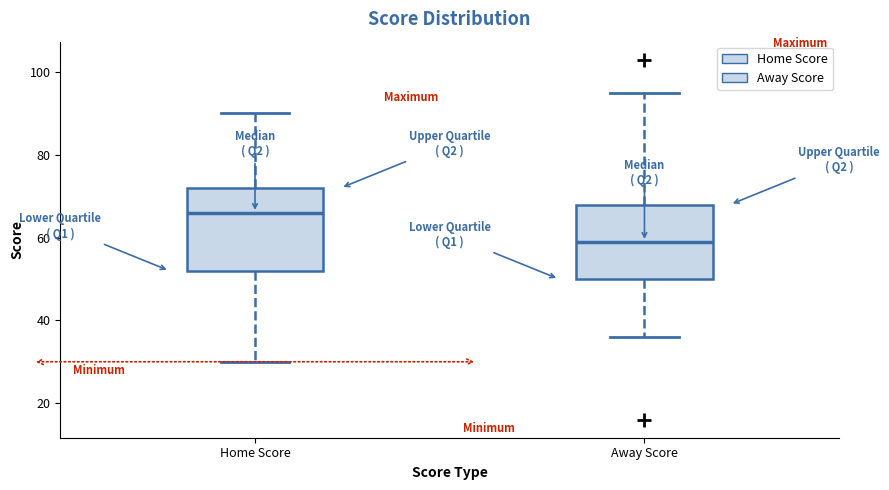

Which box is the tallest, from its lower edge to its upper edge?

Home Score